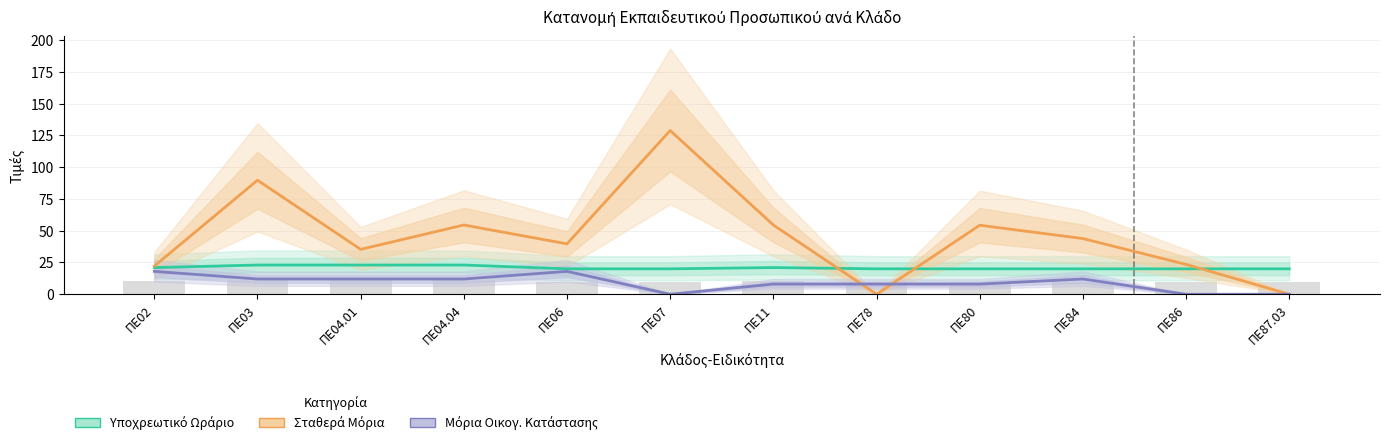

At how many categories does at least one series exceed 119?

1